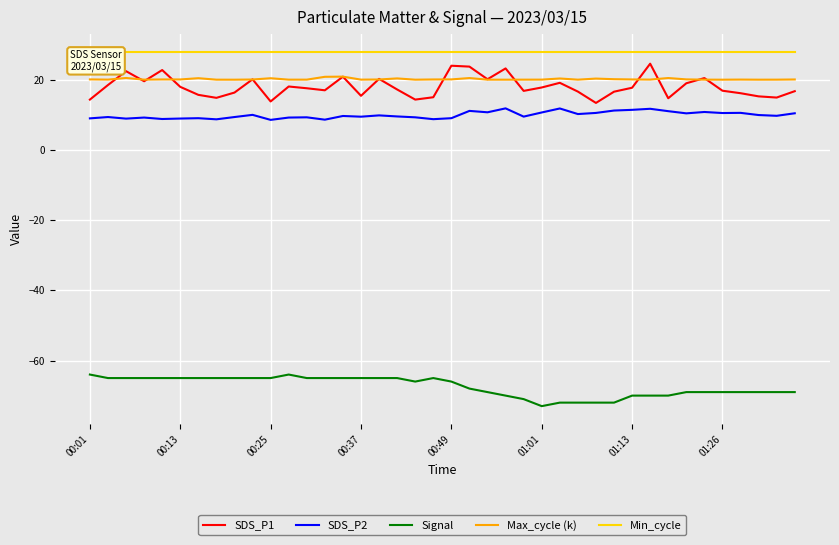

The value of Max_cycle (k) at 00:25 is 20.4. True or false?

True